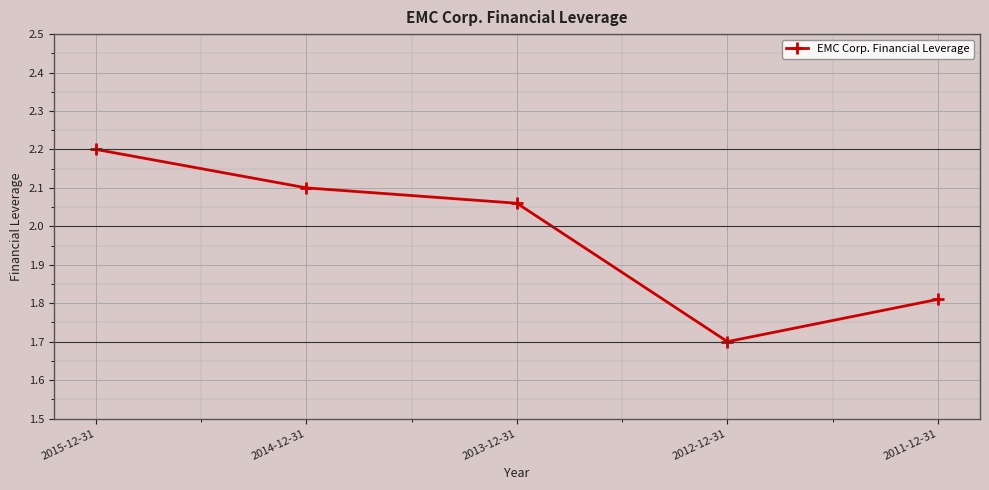

What is the sum of all values?

9.9